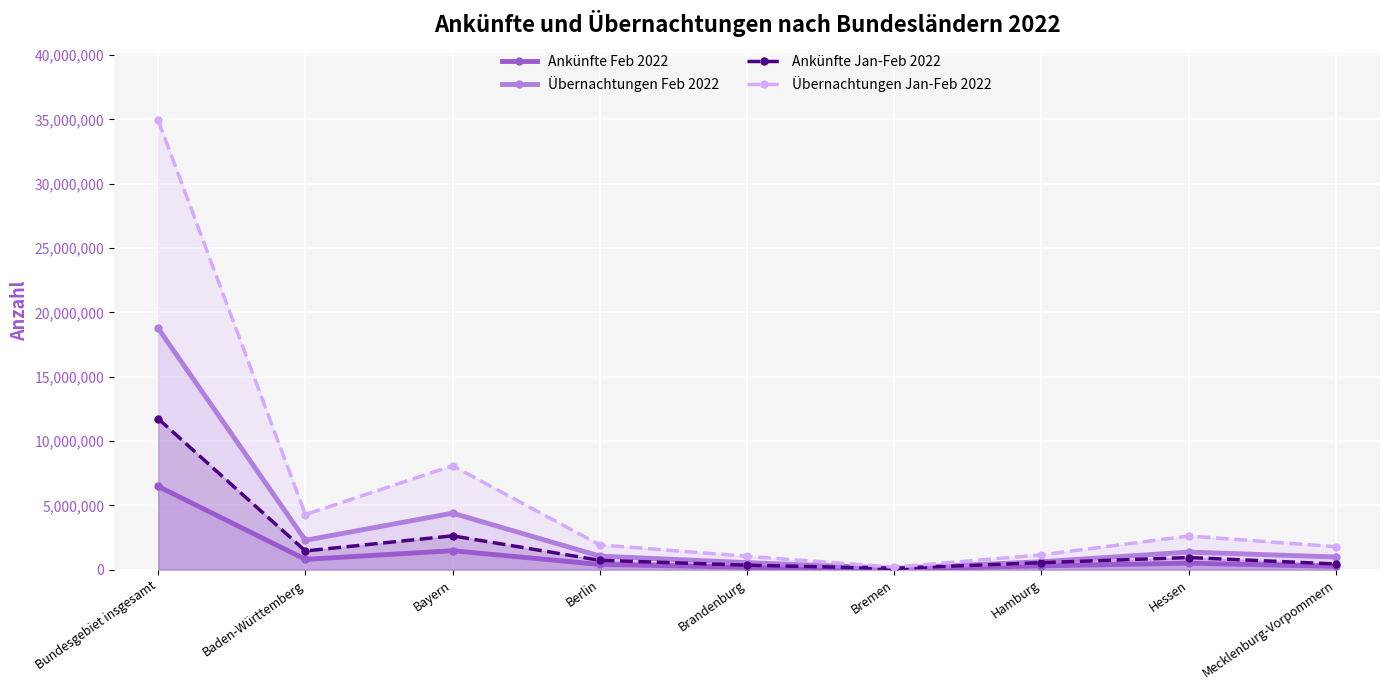

True or false: Übernachtungen Feb 2022 and Ankünfte Feb 2022 intersect in this chart.

False